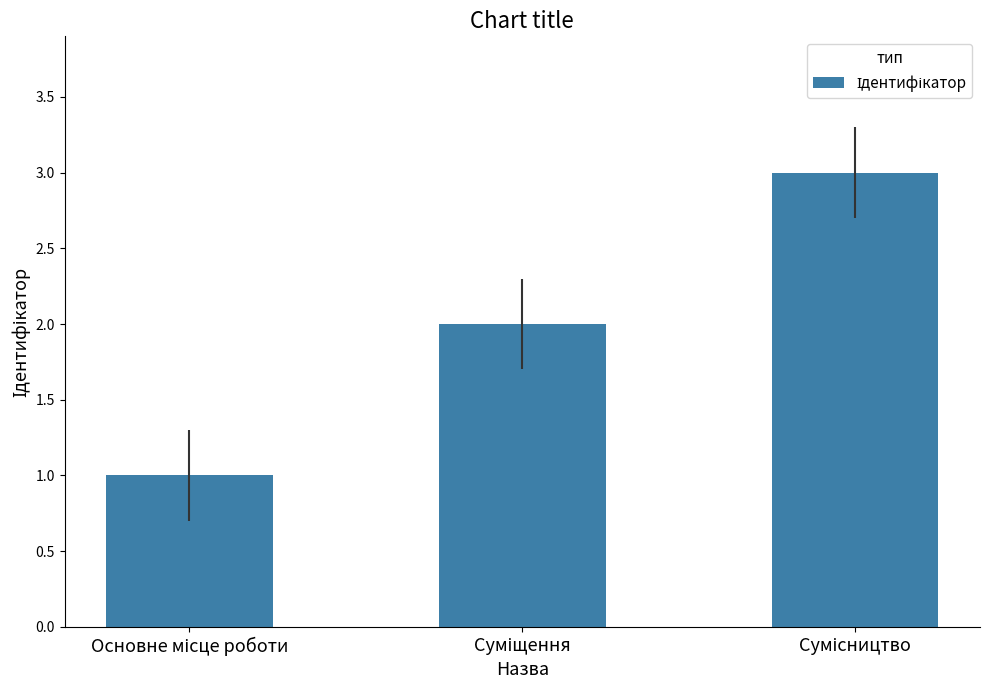

What is the greatest value displayed?

3